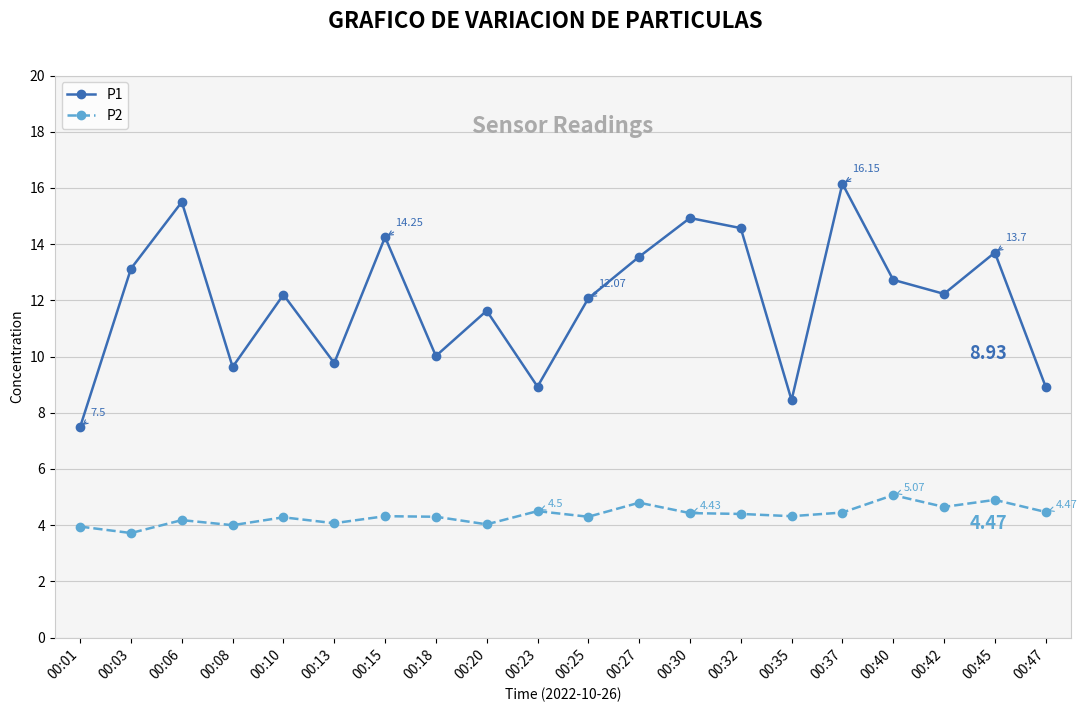

What is the difference between the highest and lowest values at 00:42?

7.6